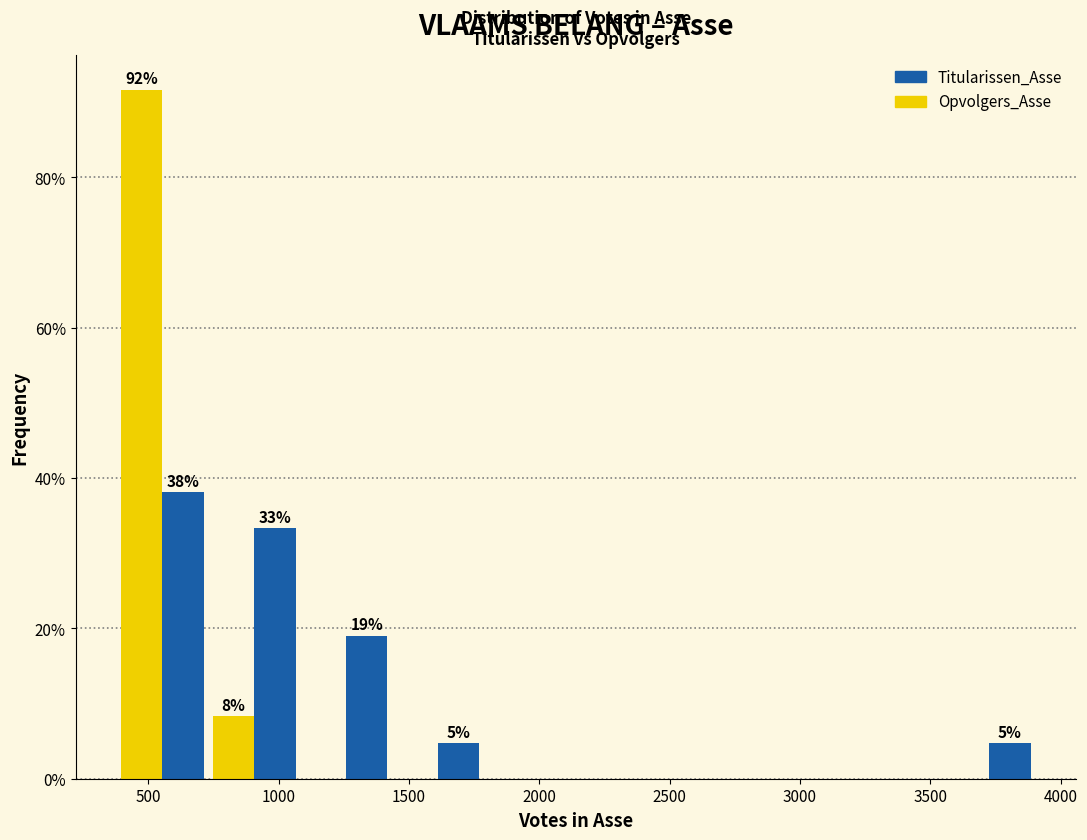

In the Titularissen_Asse series, which range on the x-axis has the tallest bar?

400 to 750